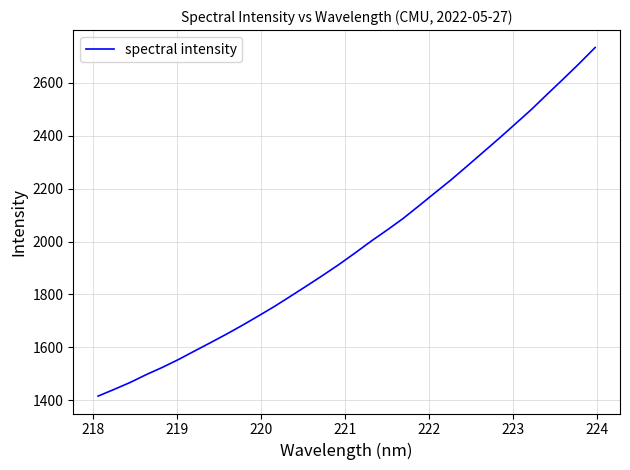

Does the chart have visible grid lines?

Yes